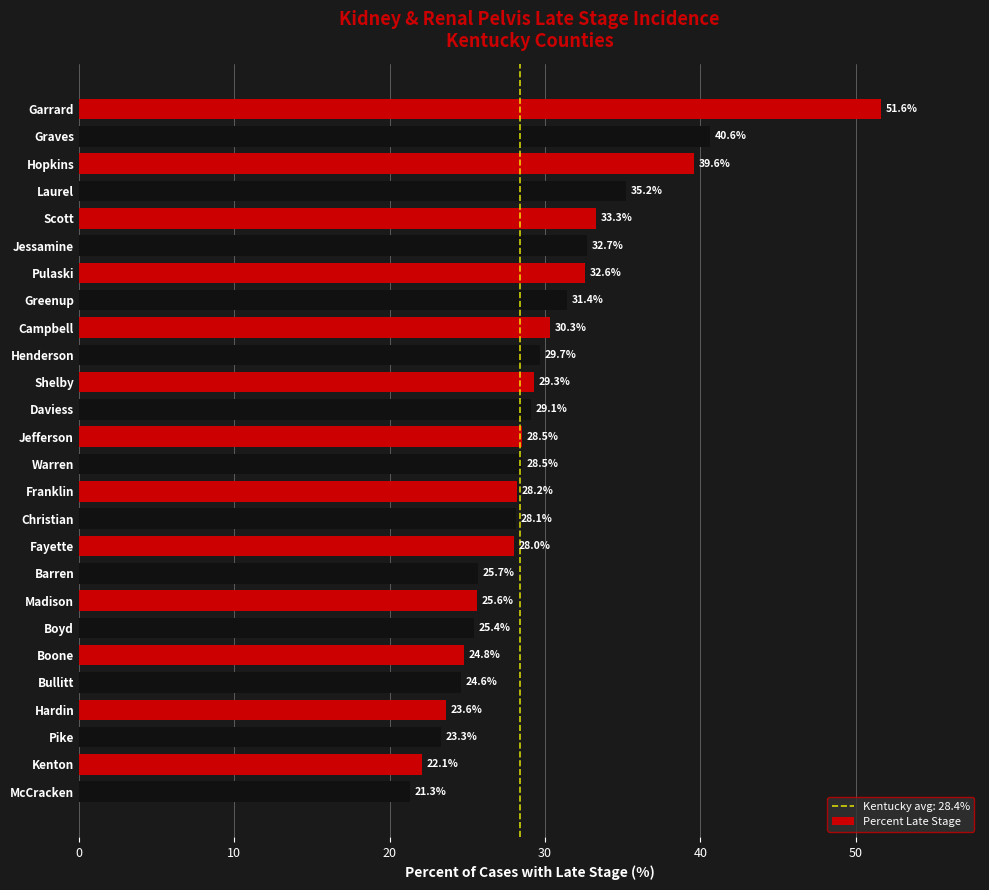

The value at Hopkins is 66.2. True or false?

False